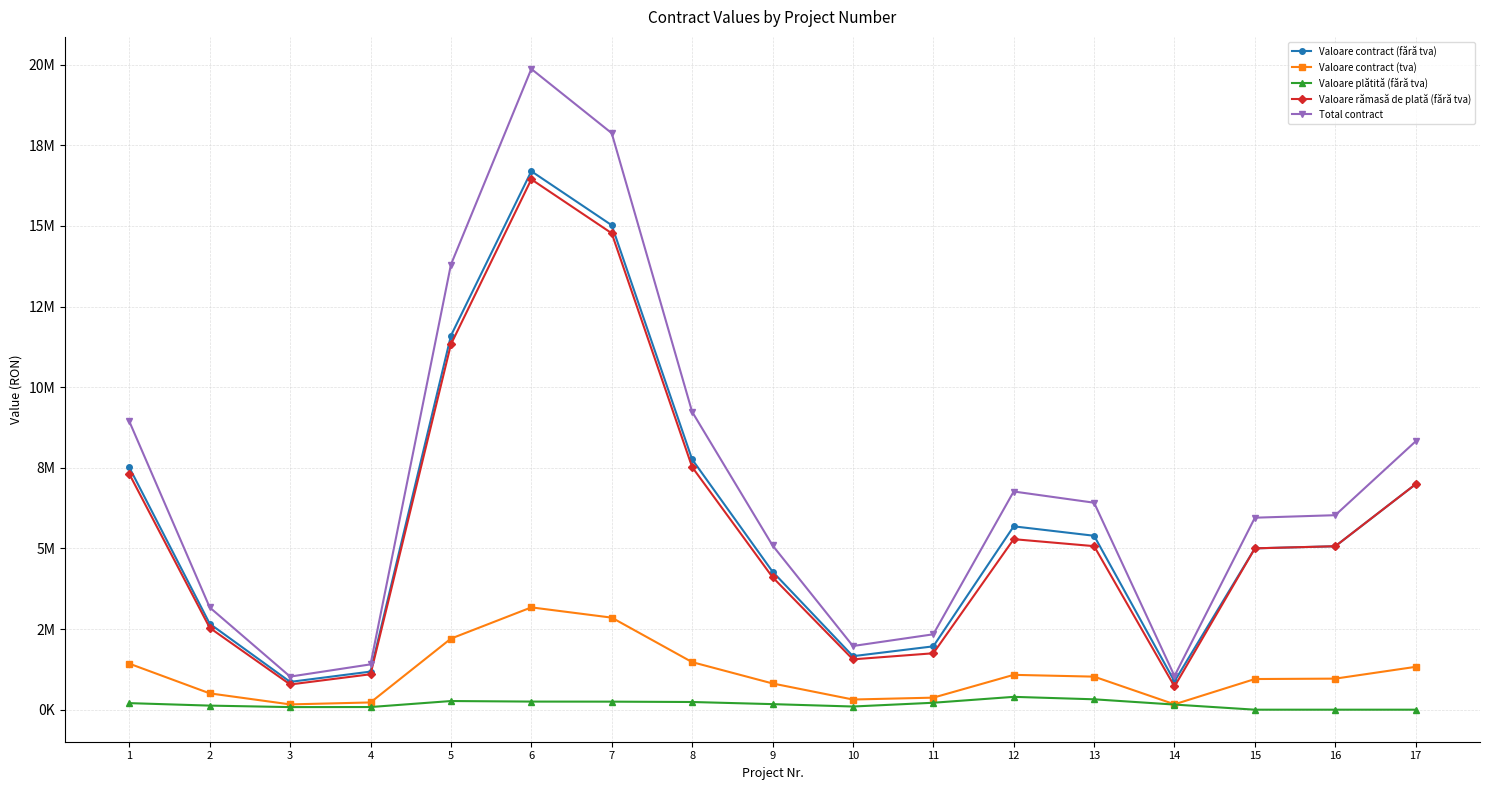

What are all the series names shown in the legend?

Valoare contract (fără tva), Valoare contract (tva), Valoare plătită (fără tva), Valoare rămasă de plată (fără tva), Total contract